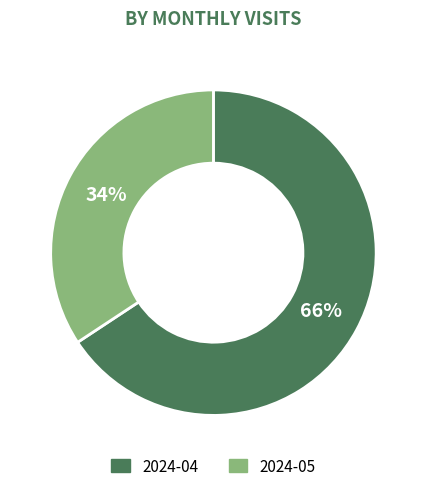

Is it true that 2024-04 is 52% of the pie?

False